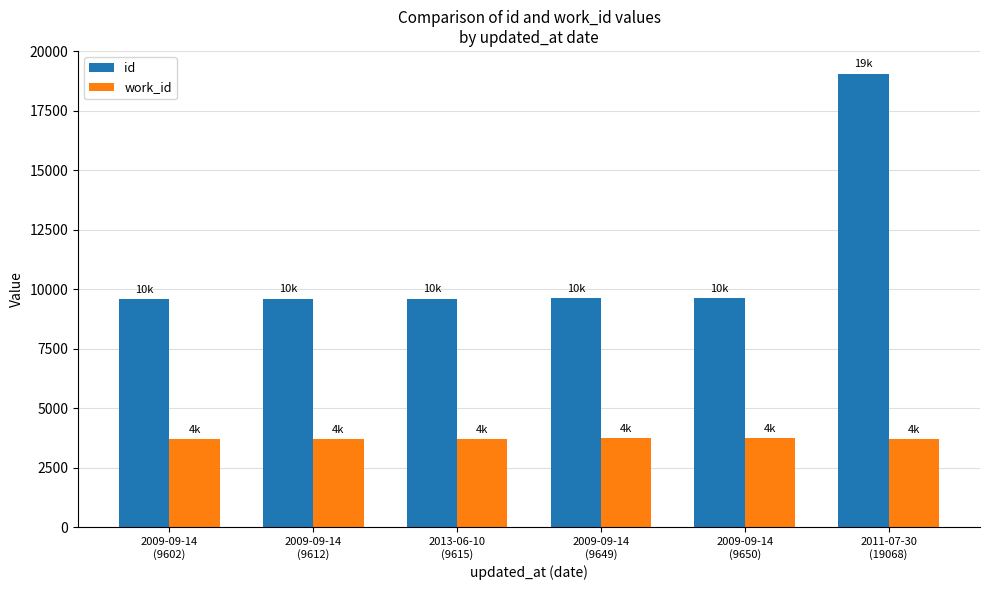

Rank the series by their average value, from lowest to highest.

work_id, id